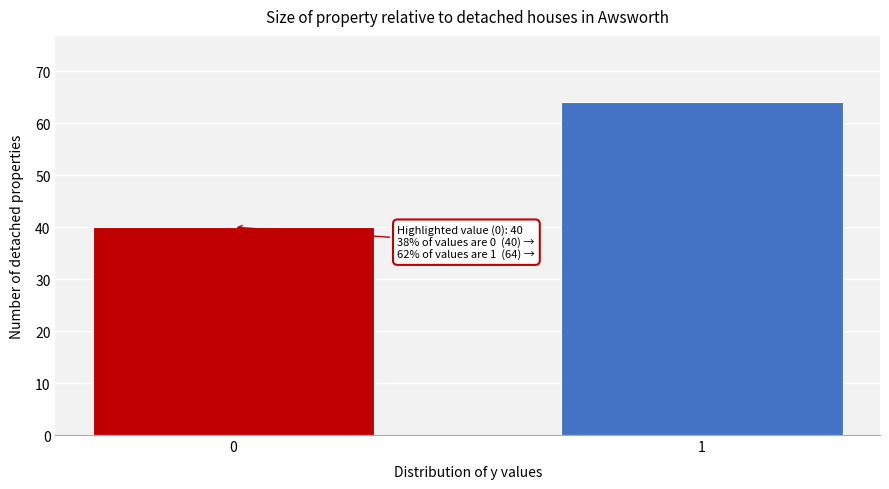

Reading left to right, transcribe all the data shown in this chart.

0=40	1=64